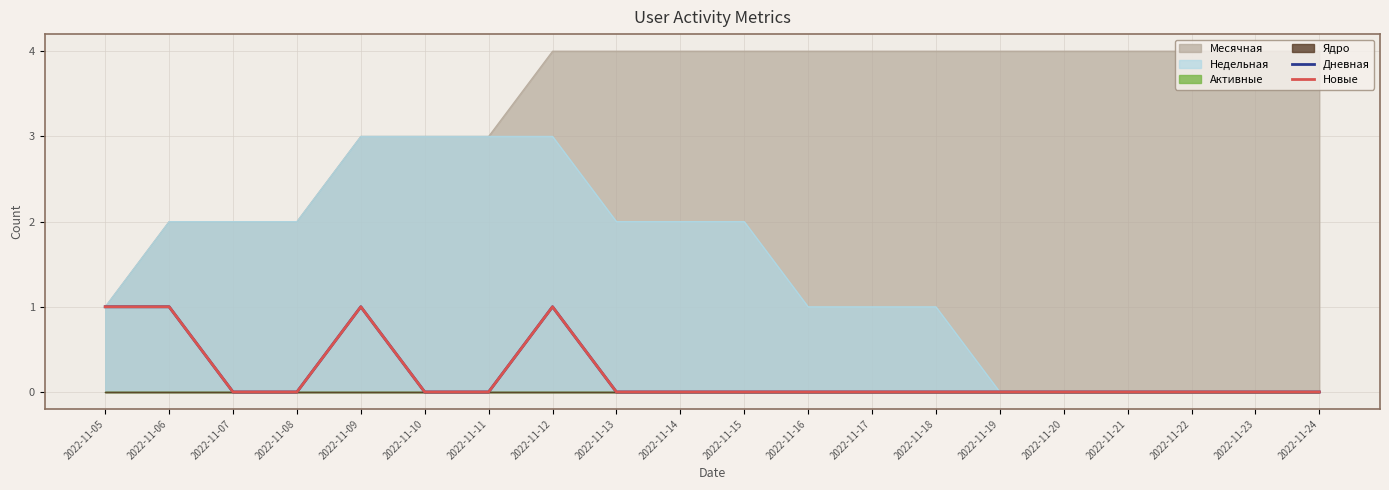

Between 2022-11-22 and 2022-11-05, which is larger?

2022-11-05